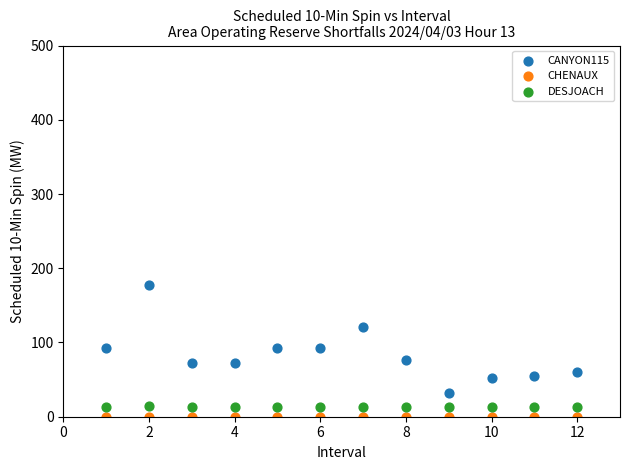

Which series reaches the maximum Y coordinate?

CANYON115